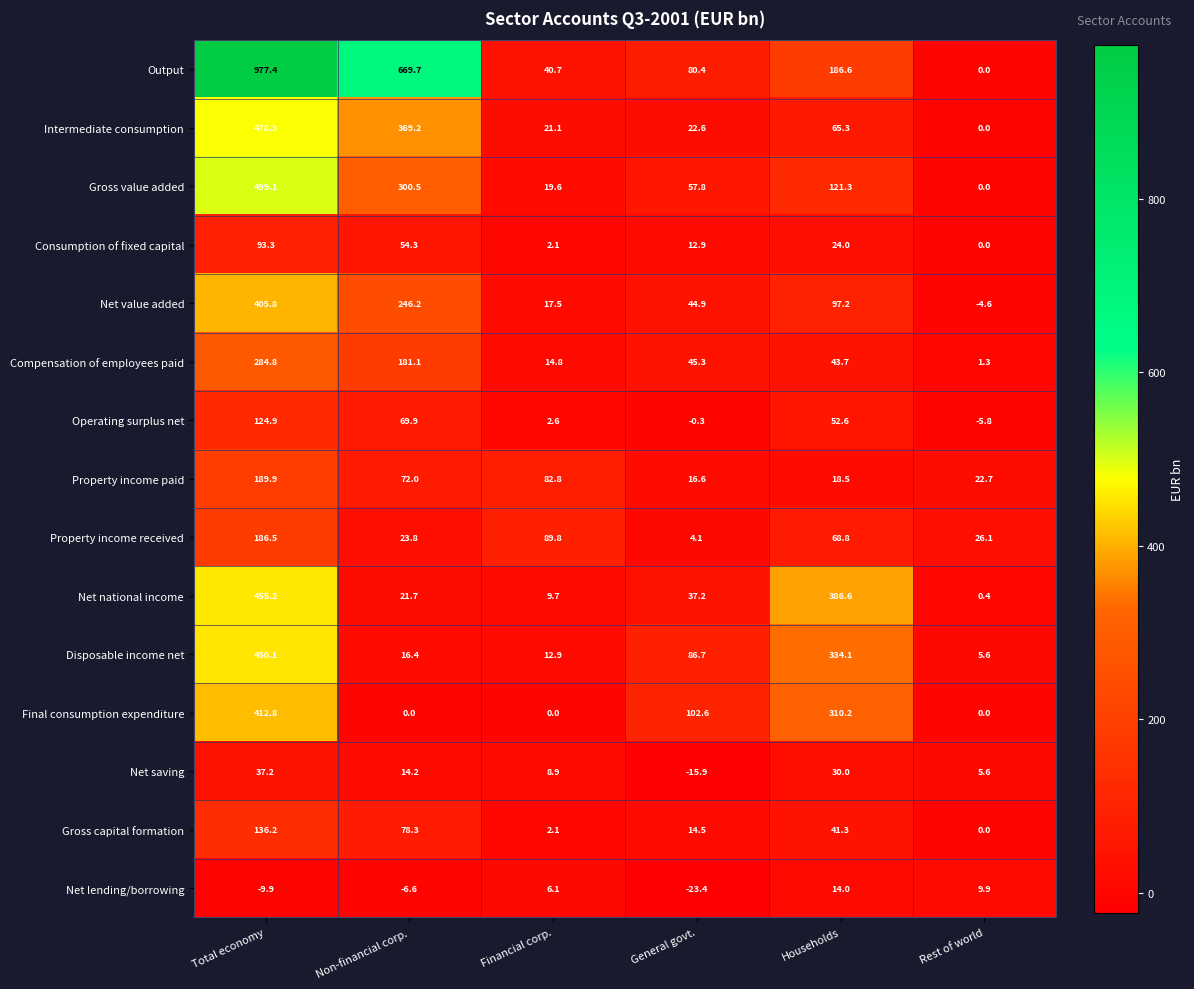

Rank the series at Total economy from highest to lowest value.

Output, Gross value added, Intermediate consumption, Net national income, Disposable income net, Final consumption expenditure, Net value added, Compensation of employees paid, Property income paid, Property income received, Gross capital formation, Operating surplus net, Consumption of fixed capital, Net saving, Net lending/borrowing